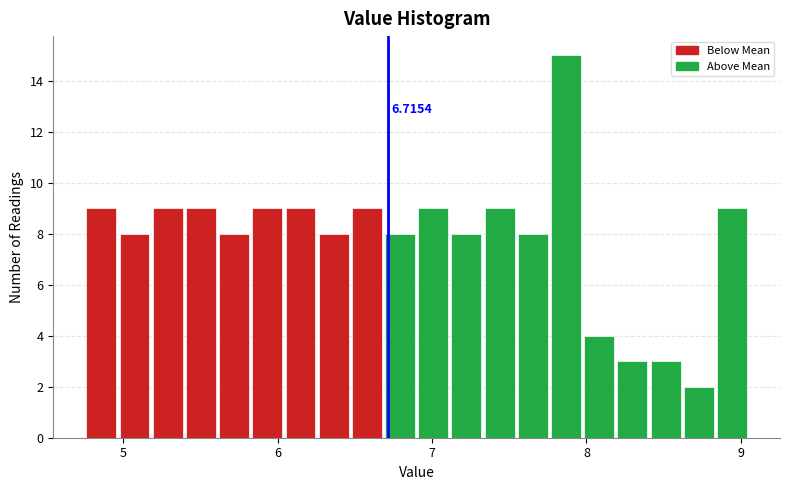

Read against the x-axis, roughly where is the centre of the tallest bar?

7.9